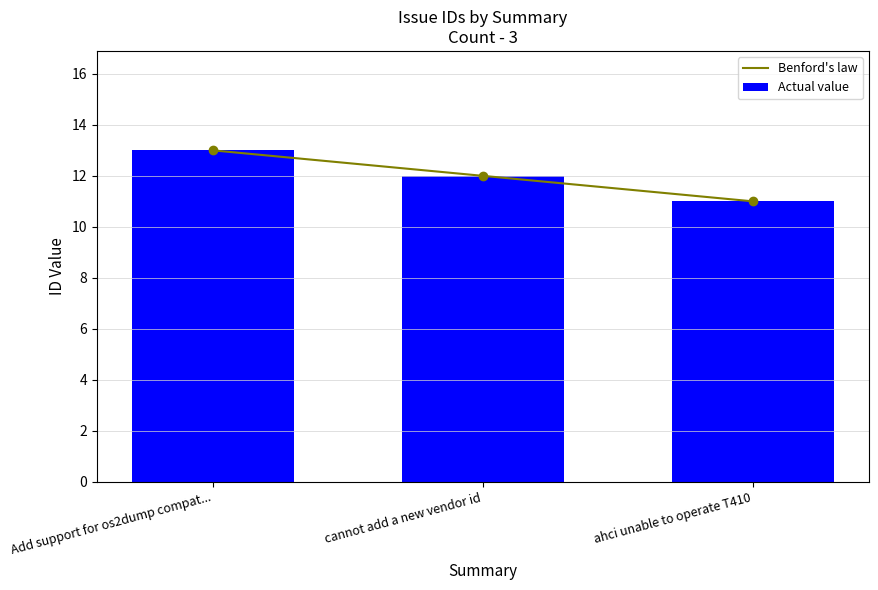

List the labels in order of Actual value value, largest first.

Add support for os2dump compat..., cannot add a new vendor id, ahci unable to operate T410